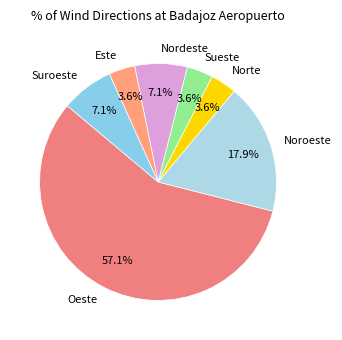

What percentage is NOT represented by Oeste?

42.9%